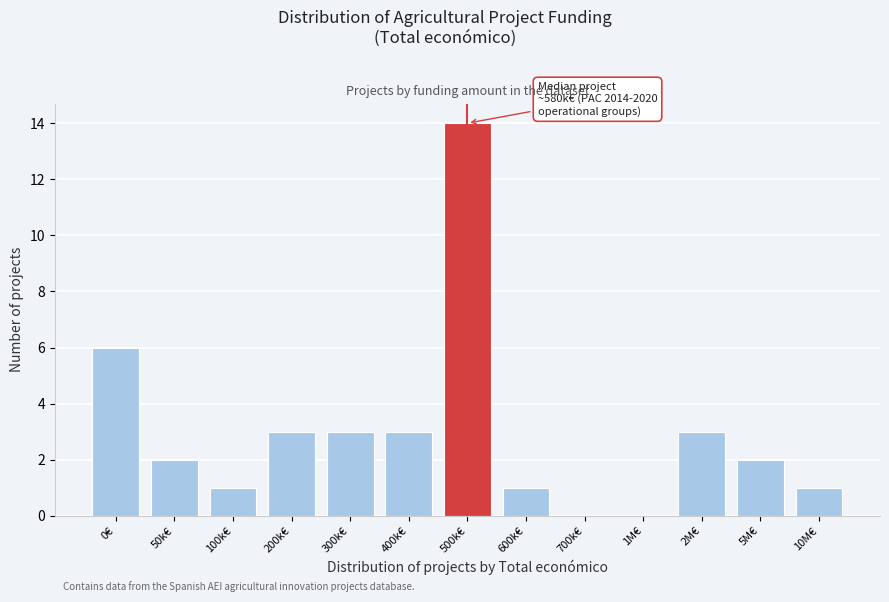

Reading left to right, list all the values displayed in this chart.

0€=6	50k€=2	100k€=1	200k€=3	300k€=3	400k€=3	500k€=14	600k€=1	700k€=0	1M€=0	2M€=3	5M€=2	10M€=1